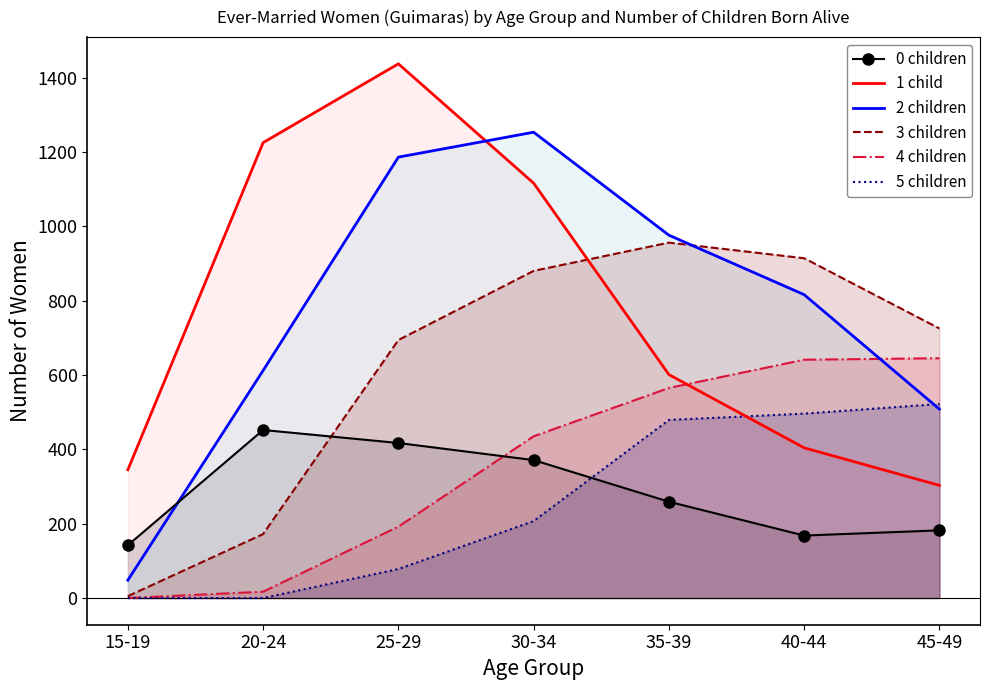

True or false: 5 children has a value of 496 at 40-44.

True